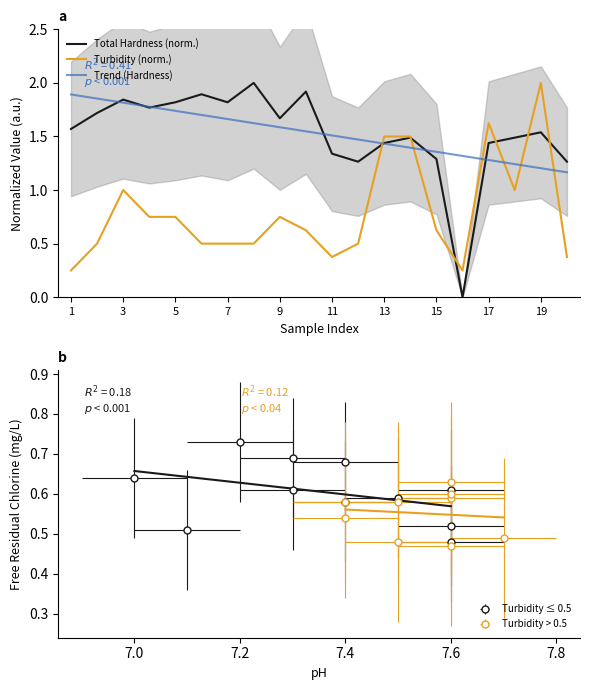

How many data points does each series have?

20